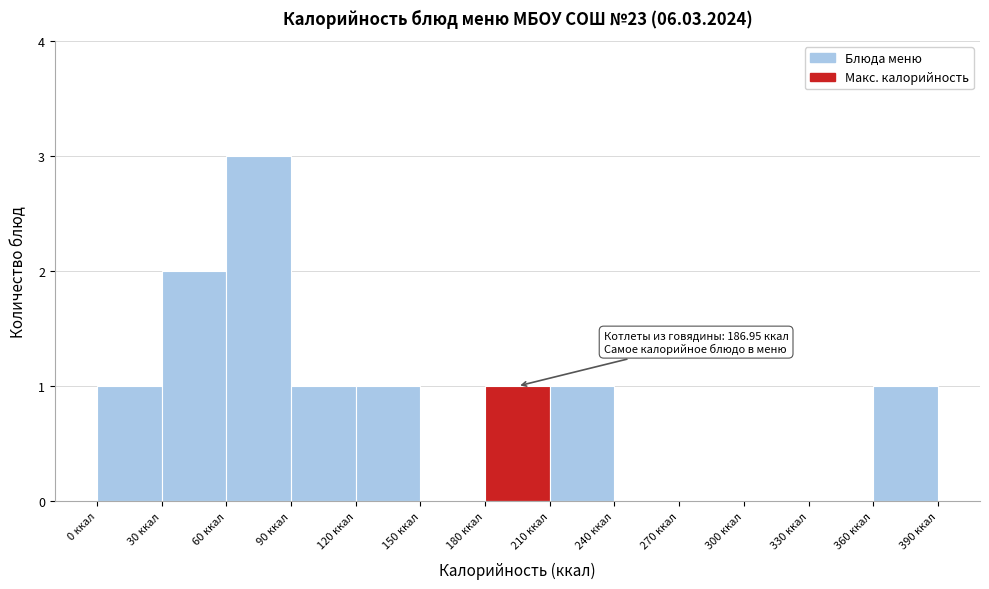

Over which range of the x-axis is the bar tallest?

60 to 90